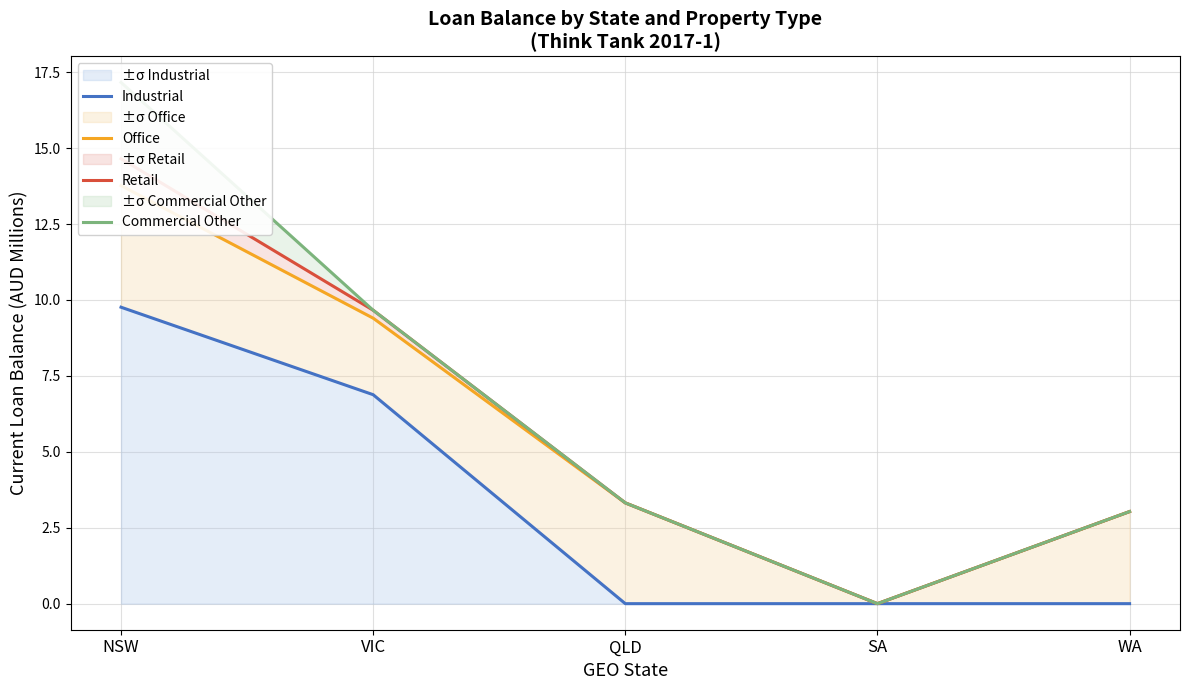

Is the value of Office at WA greater than the value of Industrial at WA?

Yes